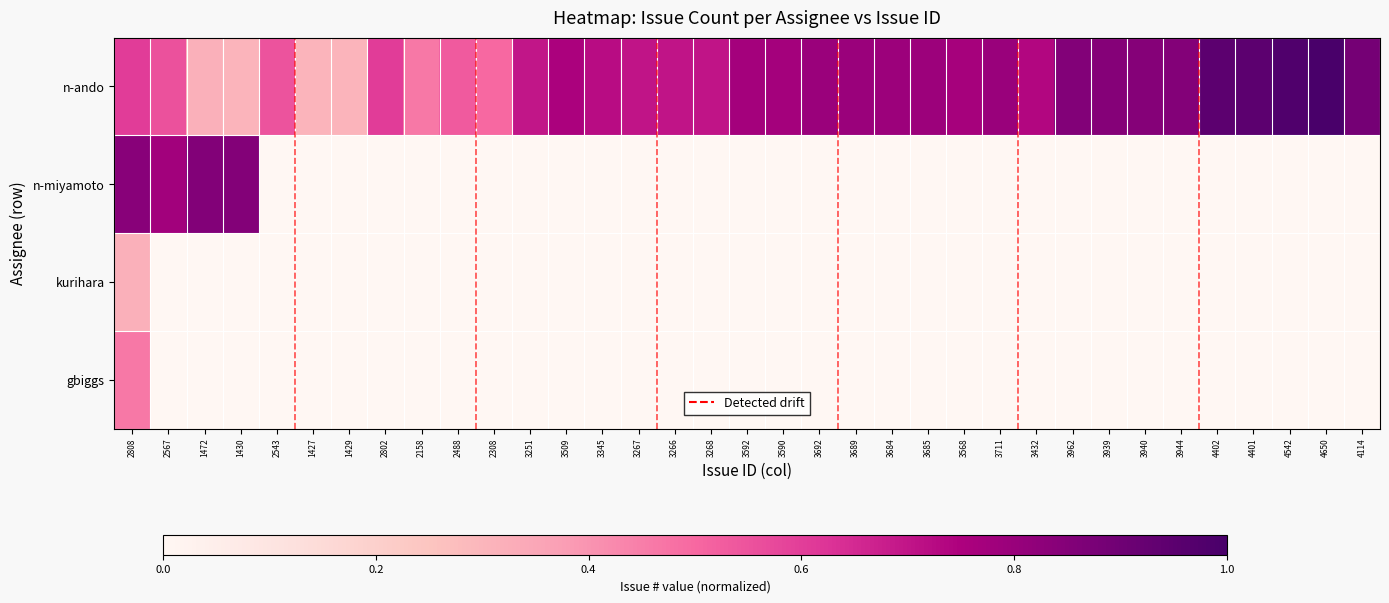

Which series has the largest total across all categories?

n-ando